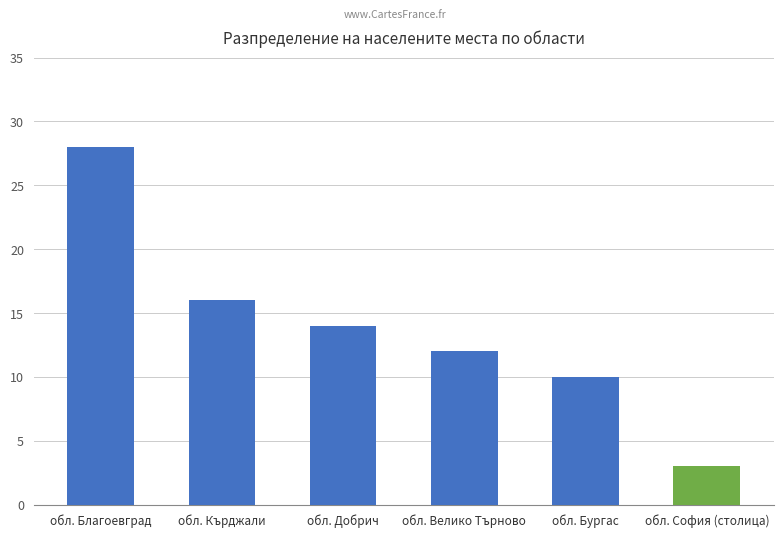

Reading left to right, extract all data points from this chart.

обл. Благоевград=28	обл. Кърджали=16	обл. Добрич=14	обл. Велико Търново=12	обл. Бургас=10	обл. София (столица)=3